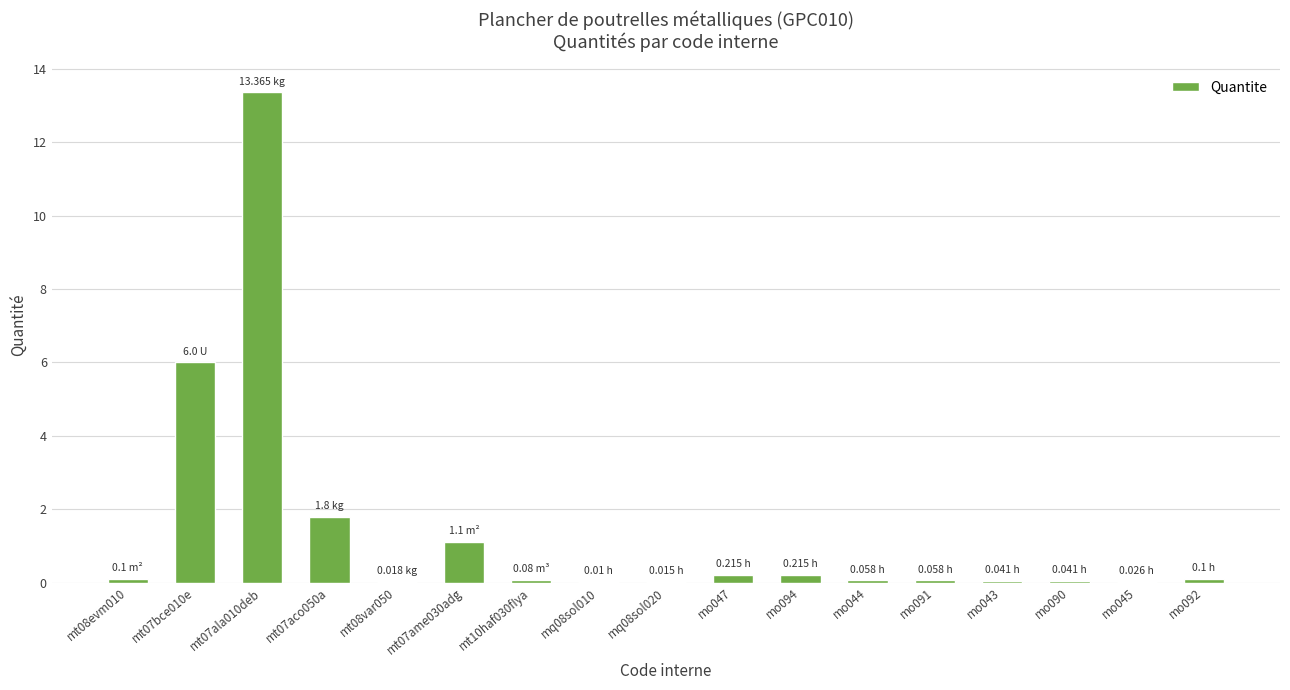

Is it true that the value at mt07aco050a is 1.8?

True